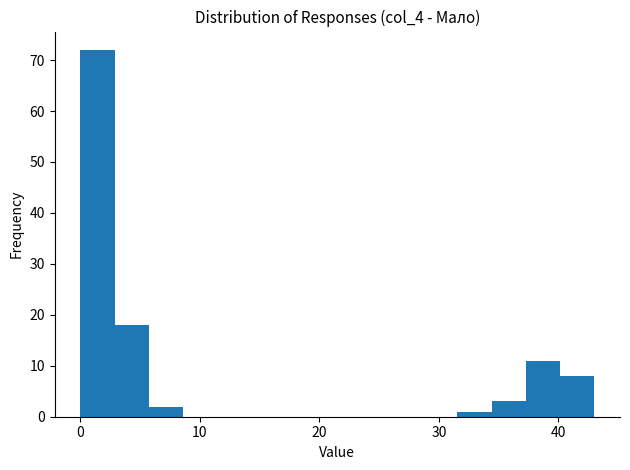

Around what value on the x-axis is the tallest bar? Give the approximate position of its centre, as read against the axis.

1